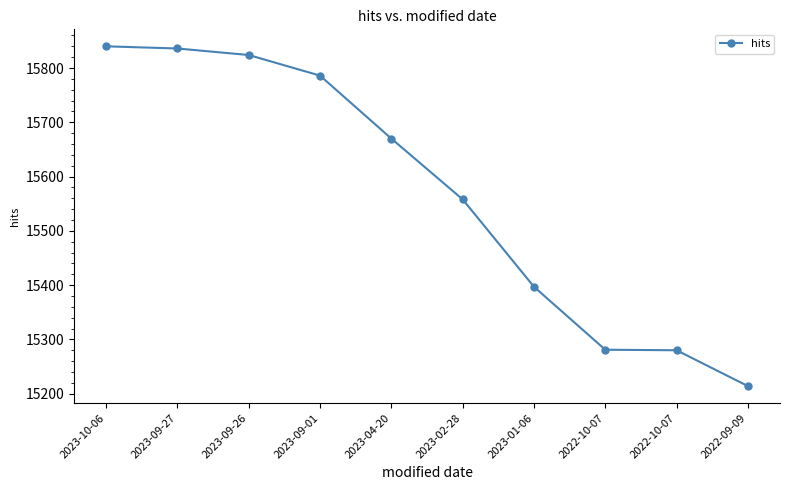

Is this an area chart (filled region under the line)?

No